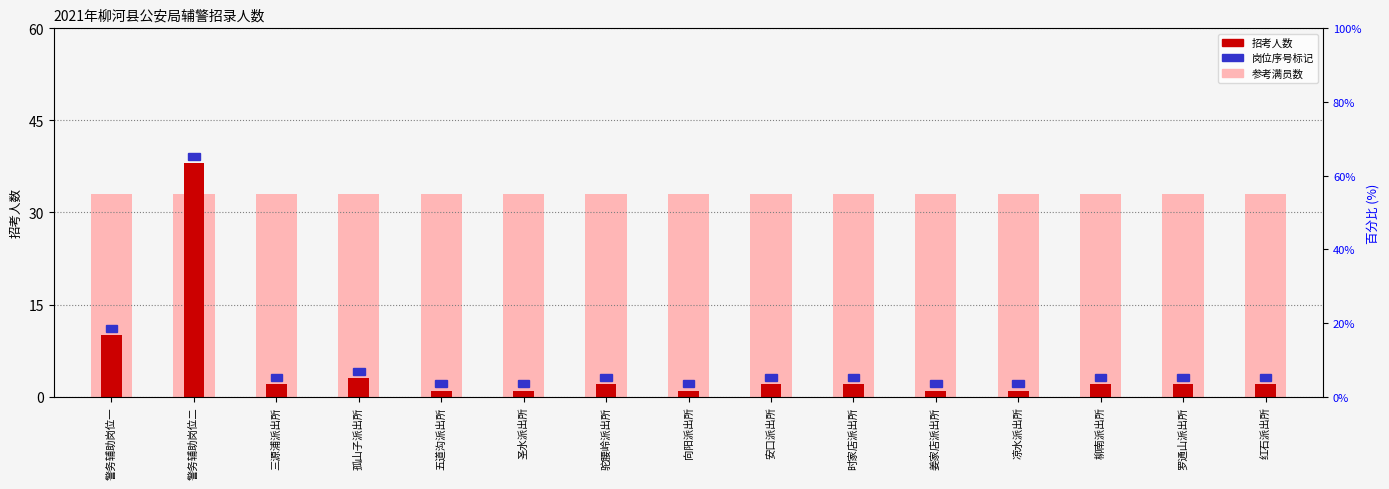

List the series in order of their overall mean, highest first.

相对参考值, 招考人数